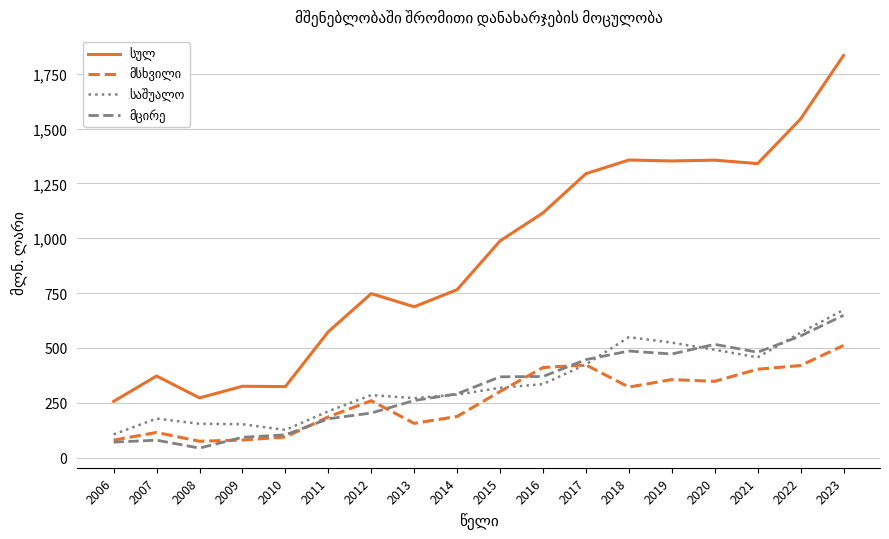

What is the greatest value displayed?

1832.7